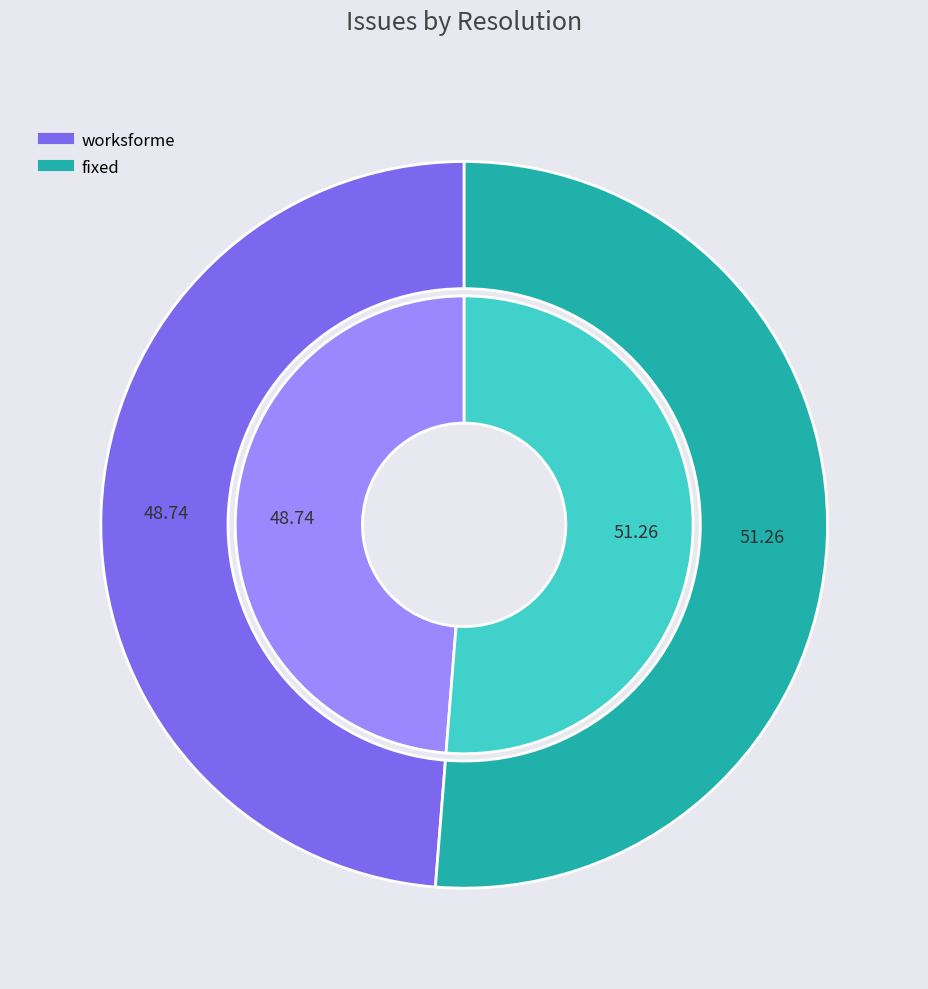

Which category has the biggest portion of the pie?

fixed